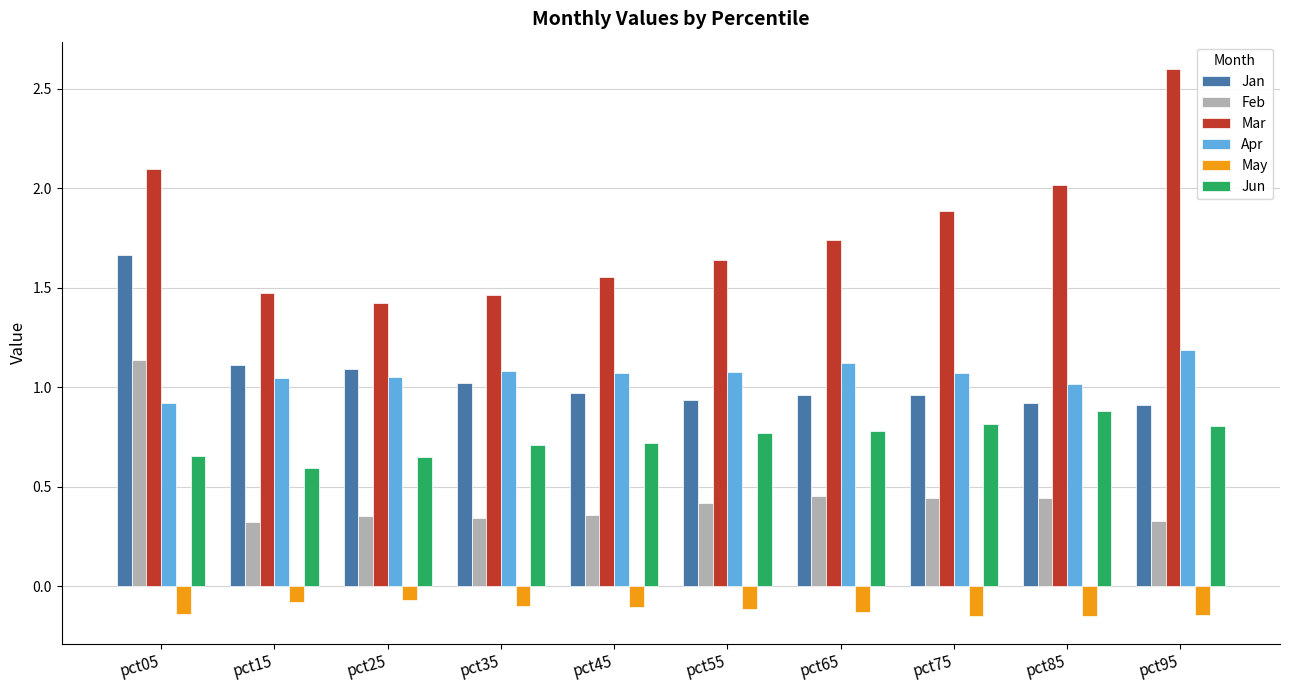

Between pct65 and pct75, which series saw the biggest shift?

Mar